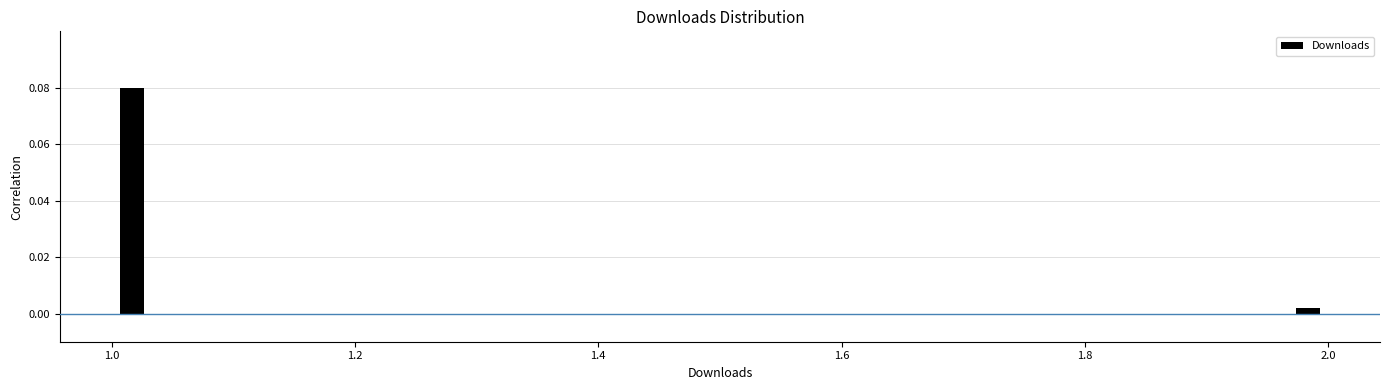

Around what value on the x-axis is the tallest bar? Give the approximate position of its centre, as read against the axis.

1.02